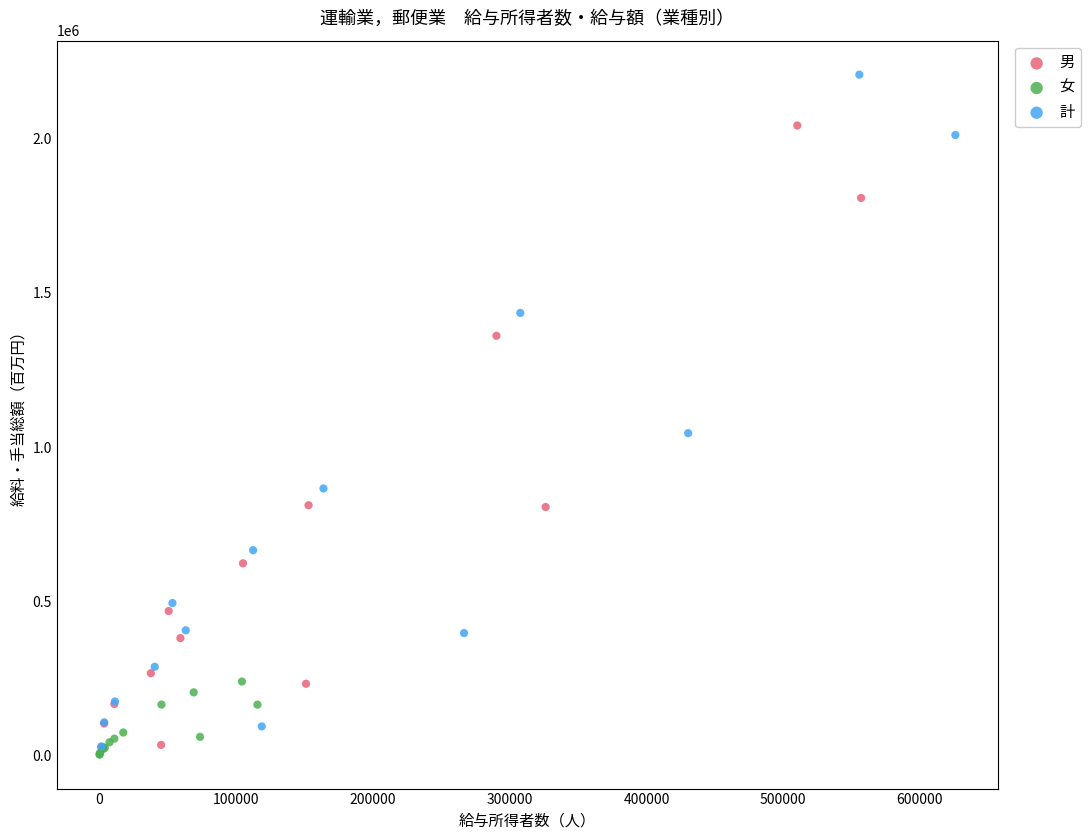

Which series contains the lowest Y value?

女